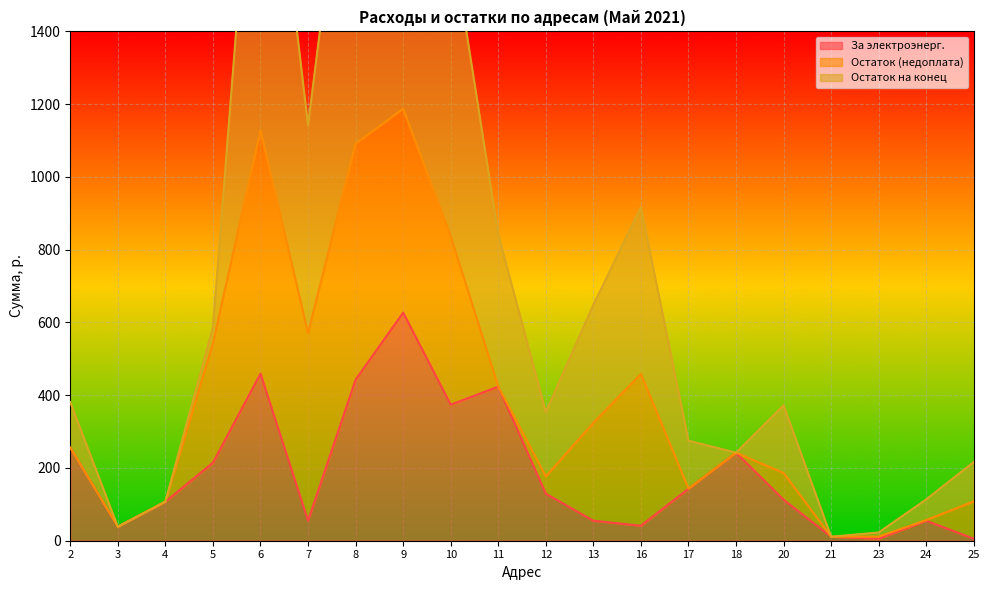

How many values in the За электроэнерг. series are below 129?

10